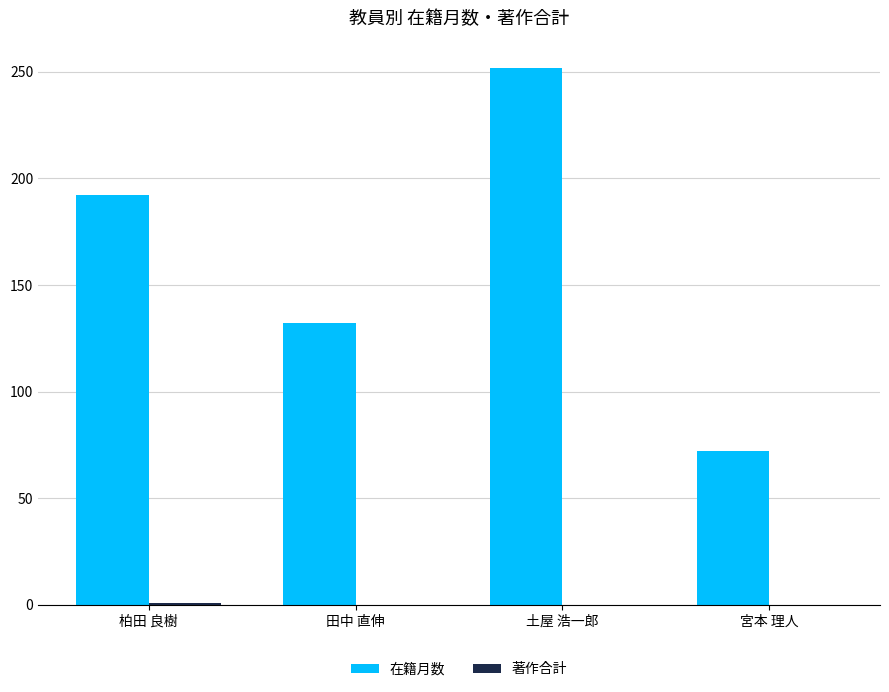

Which series has the largest total across all categories?

在籍月数